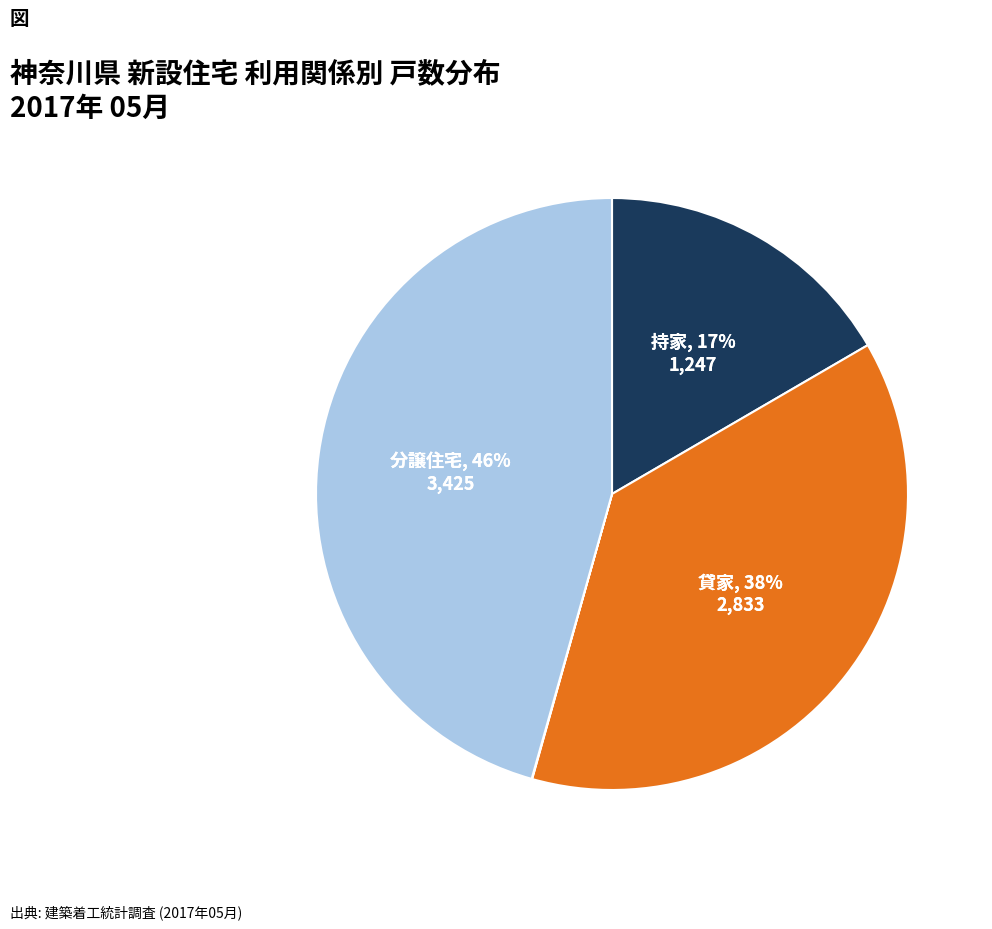

Count the number of slices in the pie.

4